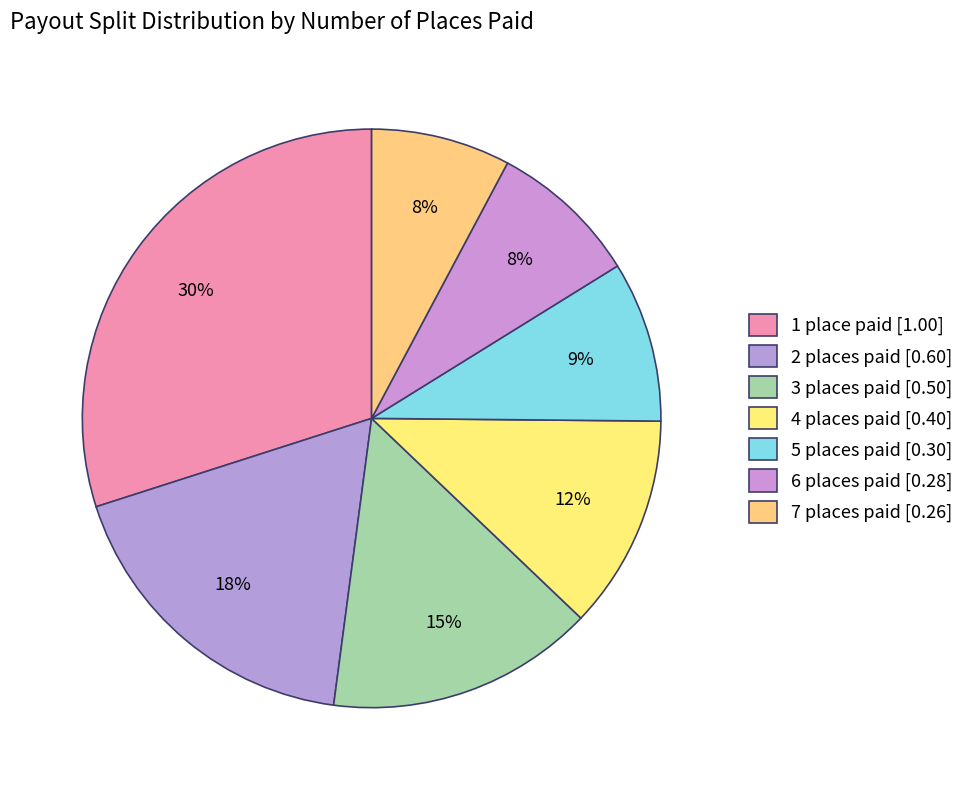

Is it true that 3 places paid is 9% of the pie?

False